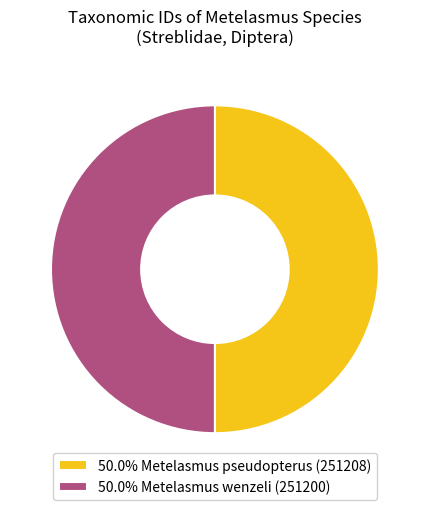

Approximately how many times larger is the value at 50.0% Metelasmus pseudopterus (251208) compared to 50.0% Metelasmus wenzeli (251200)?

1.0